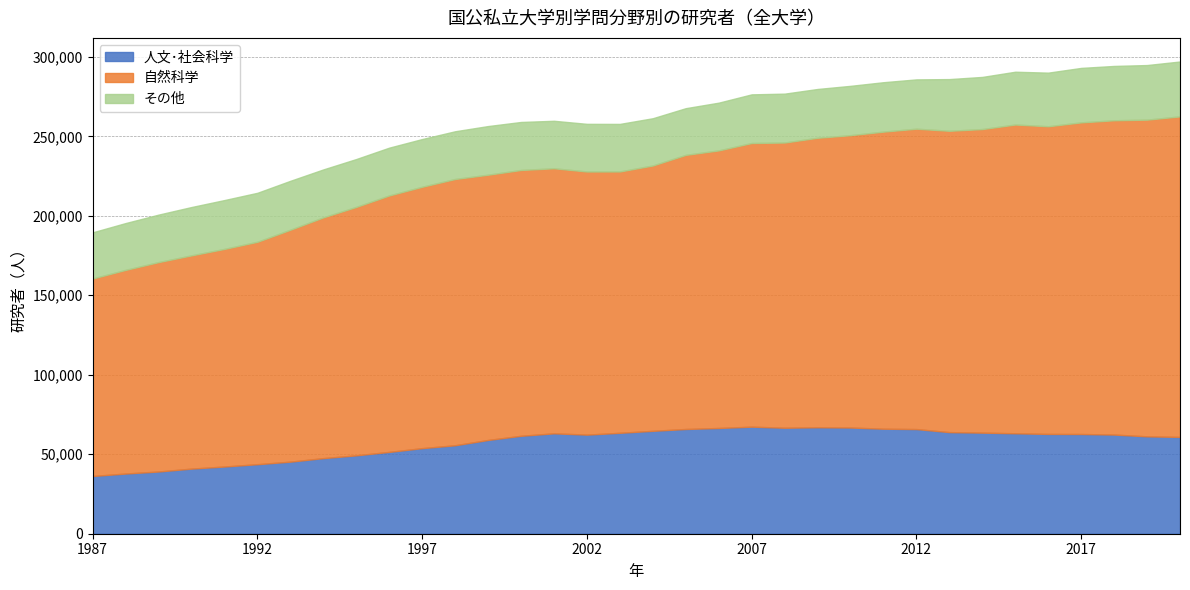

How many data points does each series have?

34